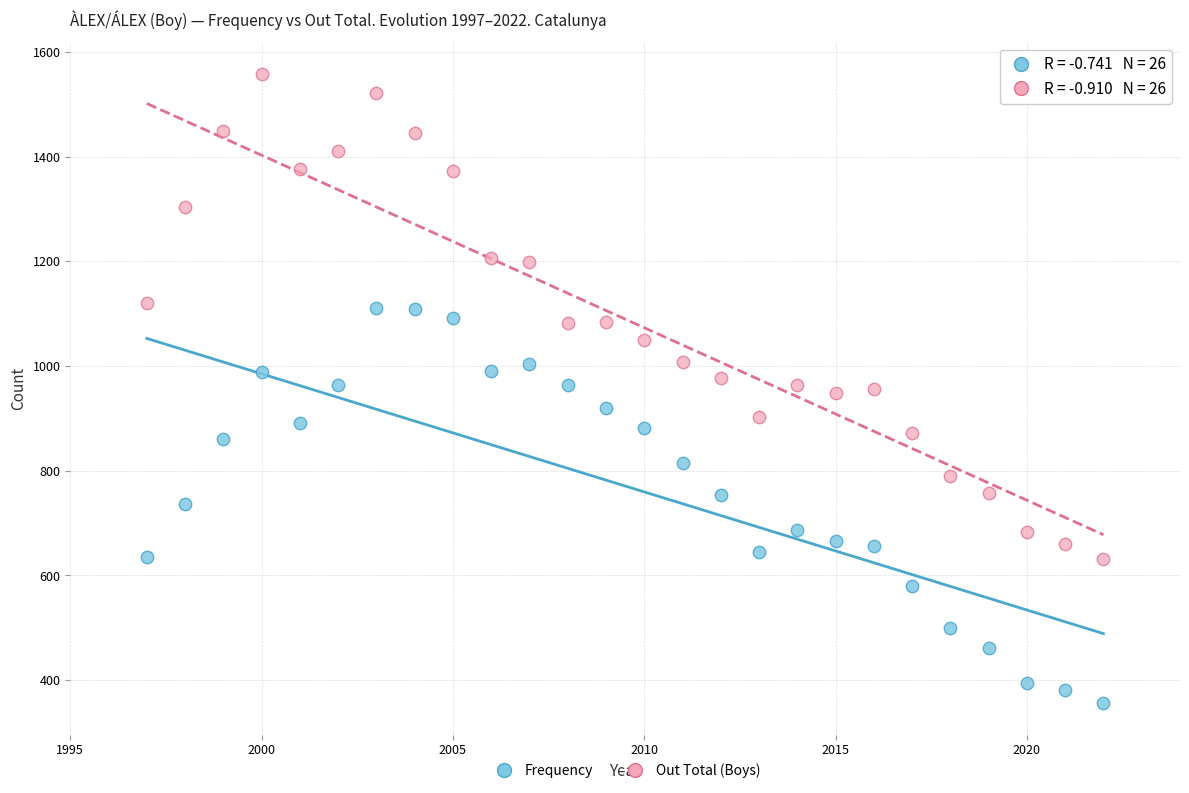

Which series has the widest spread of Y values?

Out Total (Boys)